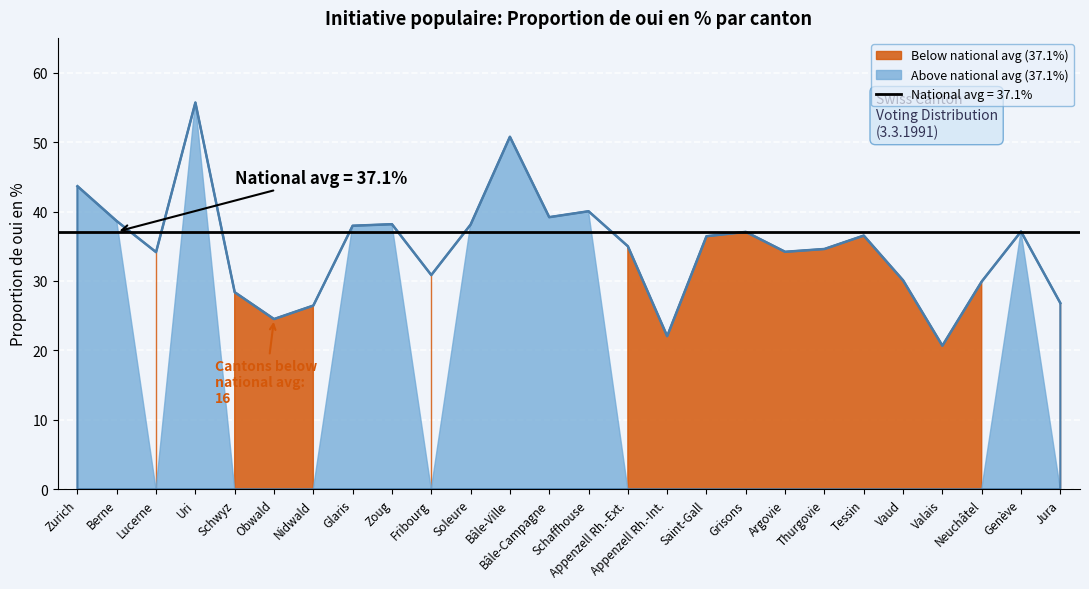

Reading left to right, what are all the values shown in this chart?

Zurich=43.6	Berne=38.6	Lucerne=34.2	Uri=55.7	Schwyz=28.4	Obwald=24.5	Nidwald=26.5	Glaris=37.9	Zoug=38.2	Fribourg=30.8	Soleure=38.1	Bâle-Ville=50.8	Bâle-Campagne=39.2	Schaffhouse=40.0	Appenzell Rh.-Ext.=35.0	Appenzell Rh.-Int.=22.1	Saint-Gall=36.4	Grisons=37.1	Argovie=34.2	Thurgovie=34.6	Tessin=36.5	Vaud=30.1	Valais=20.7	Neuchâtel=29.9	Genève=37.1	Jura=26.8